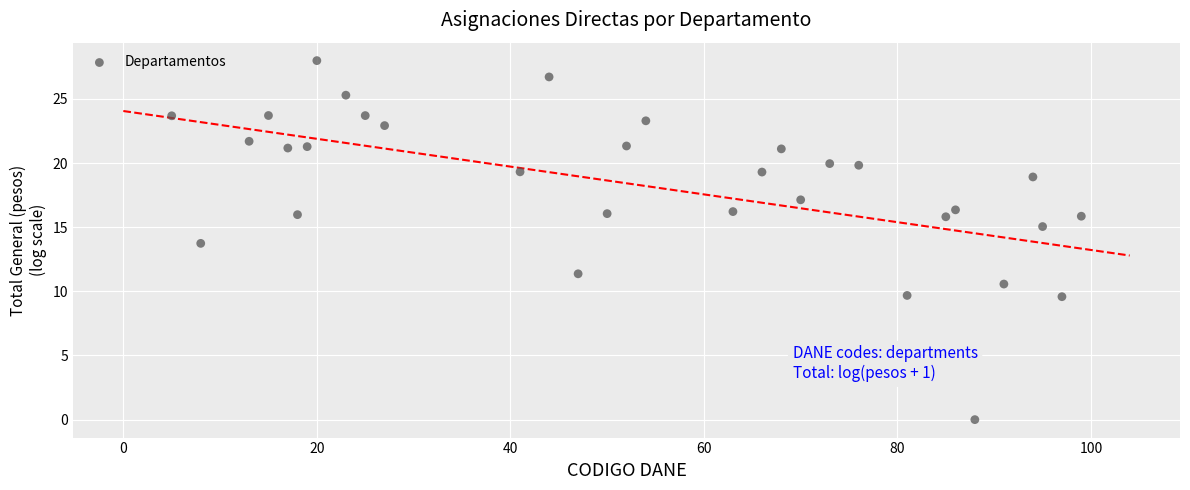

What is the range of Y values (max minus min)?

28.0